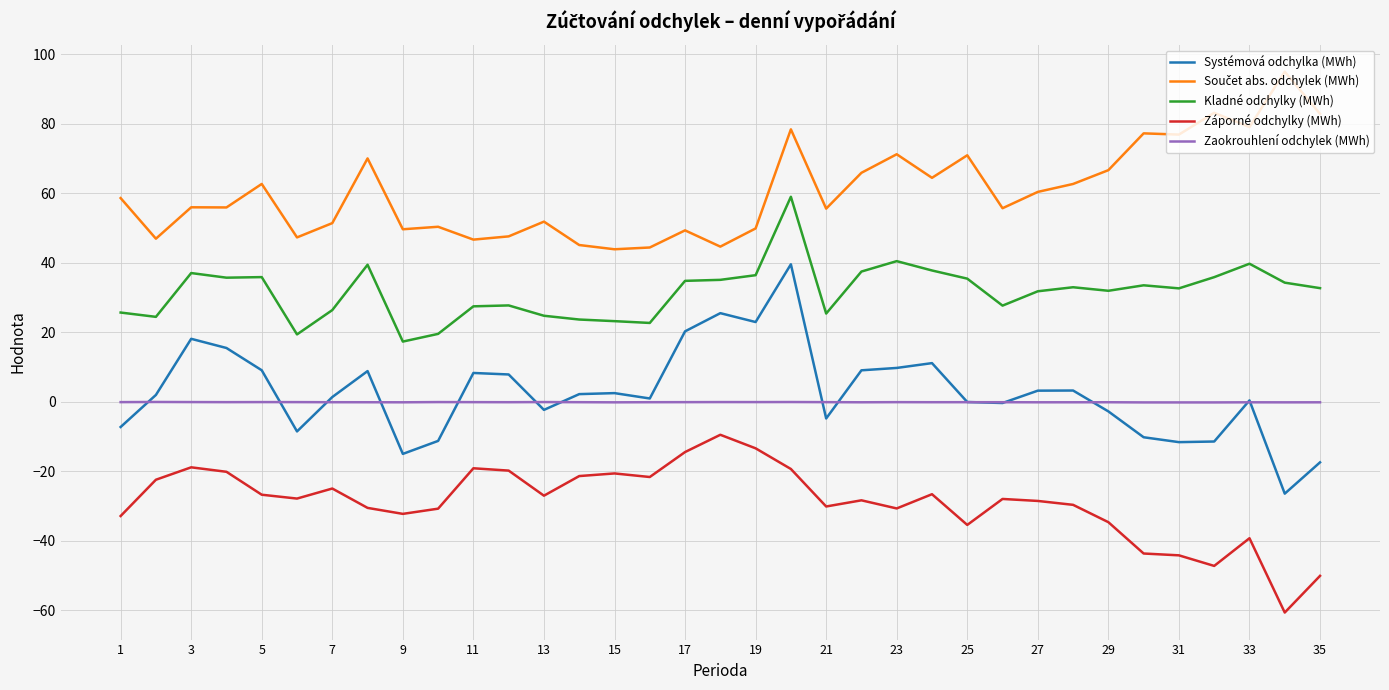

True or false: Zaokrouhlení odchylek (MWh) and Záporné odchylky (MWh) intersect in this chart.

False